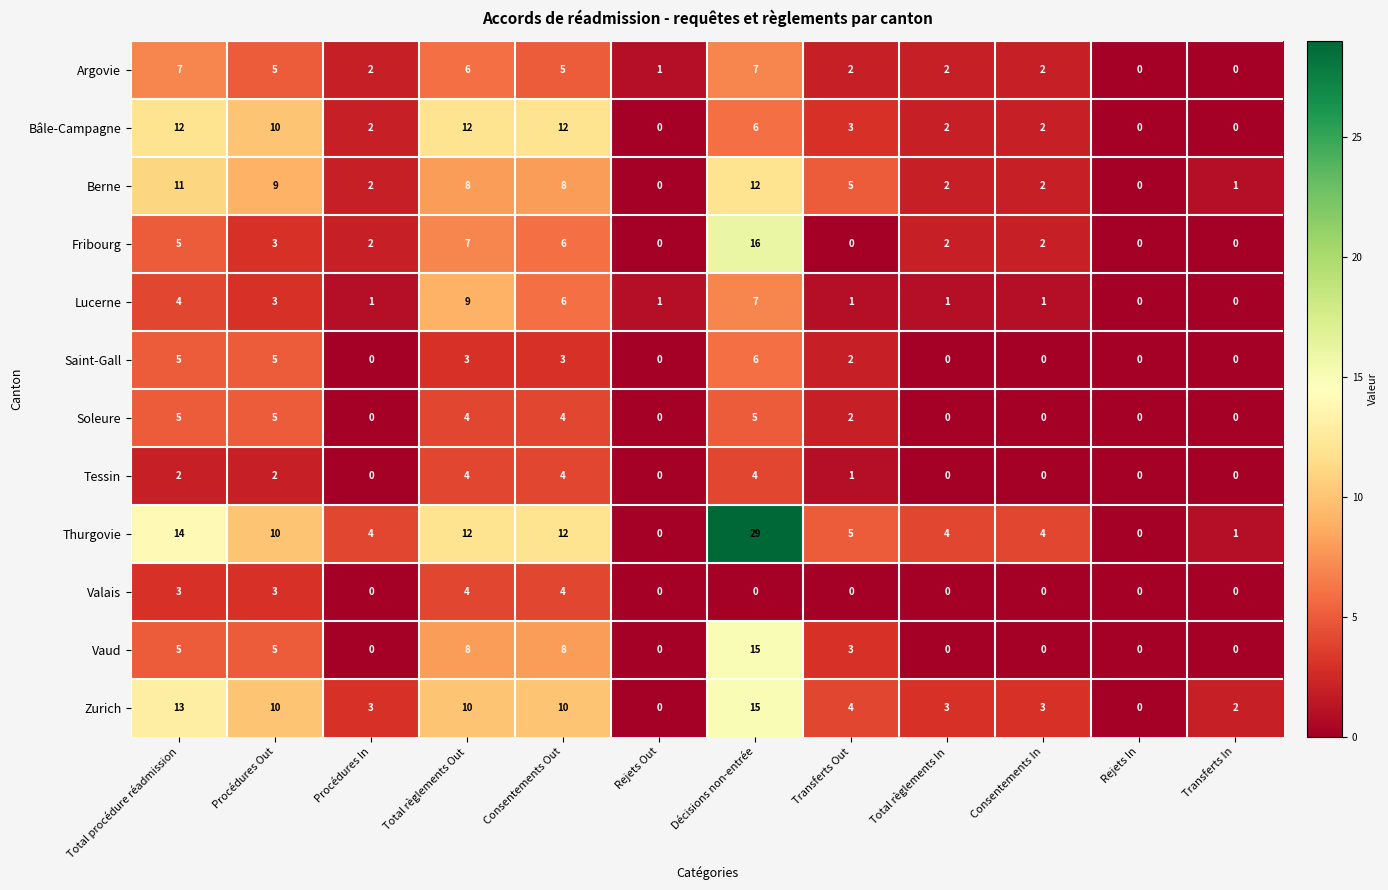

At which category is the sum across all series the highest?

Décisions non-entrée